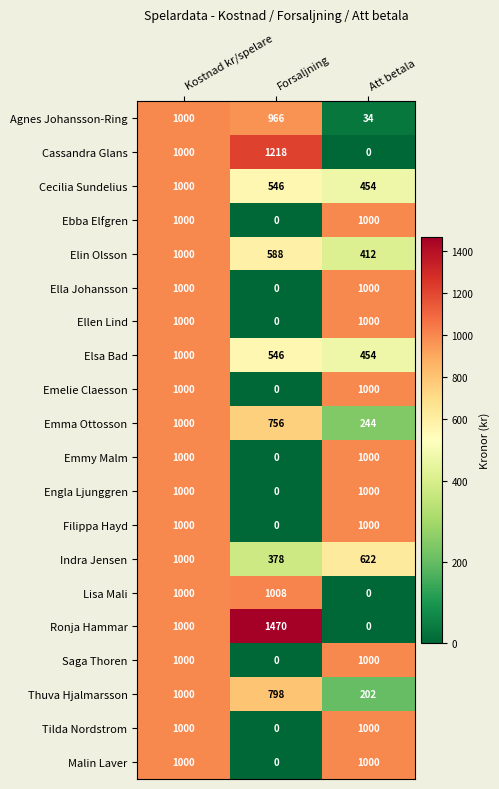

At which category is the sum across all series the highest?

Kostnad kr/spelare